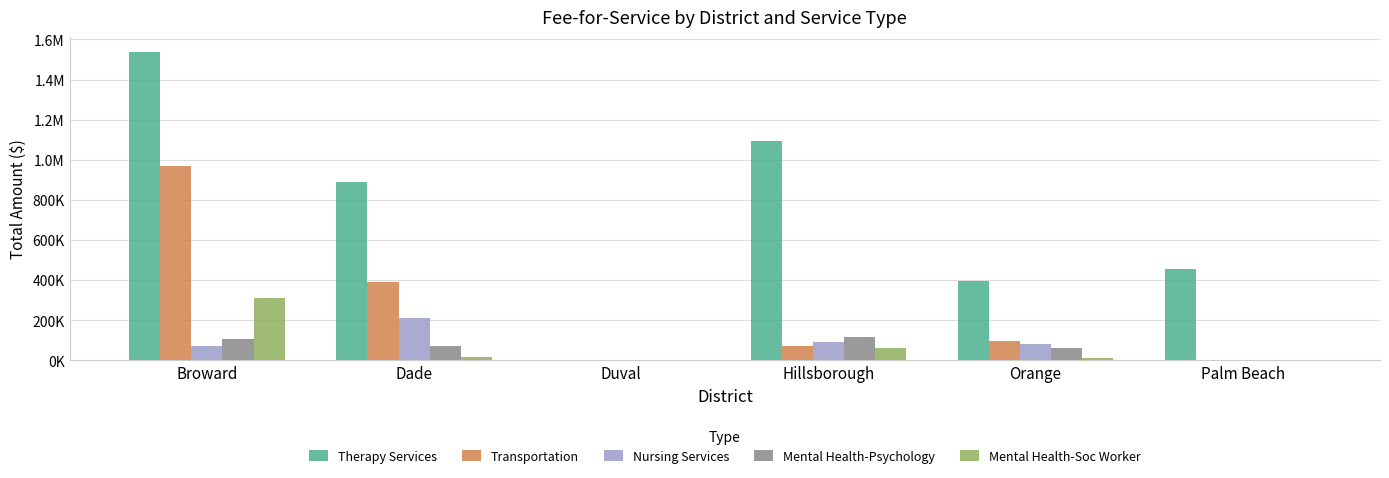

Where does the Mental Health-Soc Worker series first go above 14433?

Broward